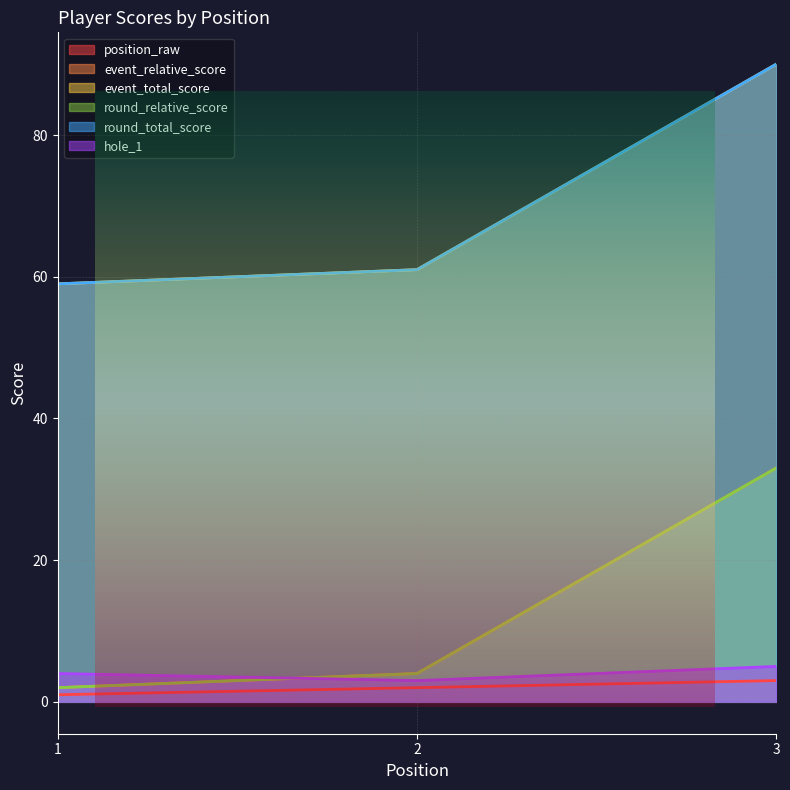

Is it true that round_relative_score equals 4 at 2?

True